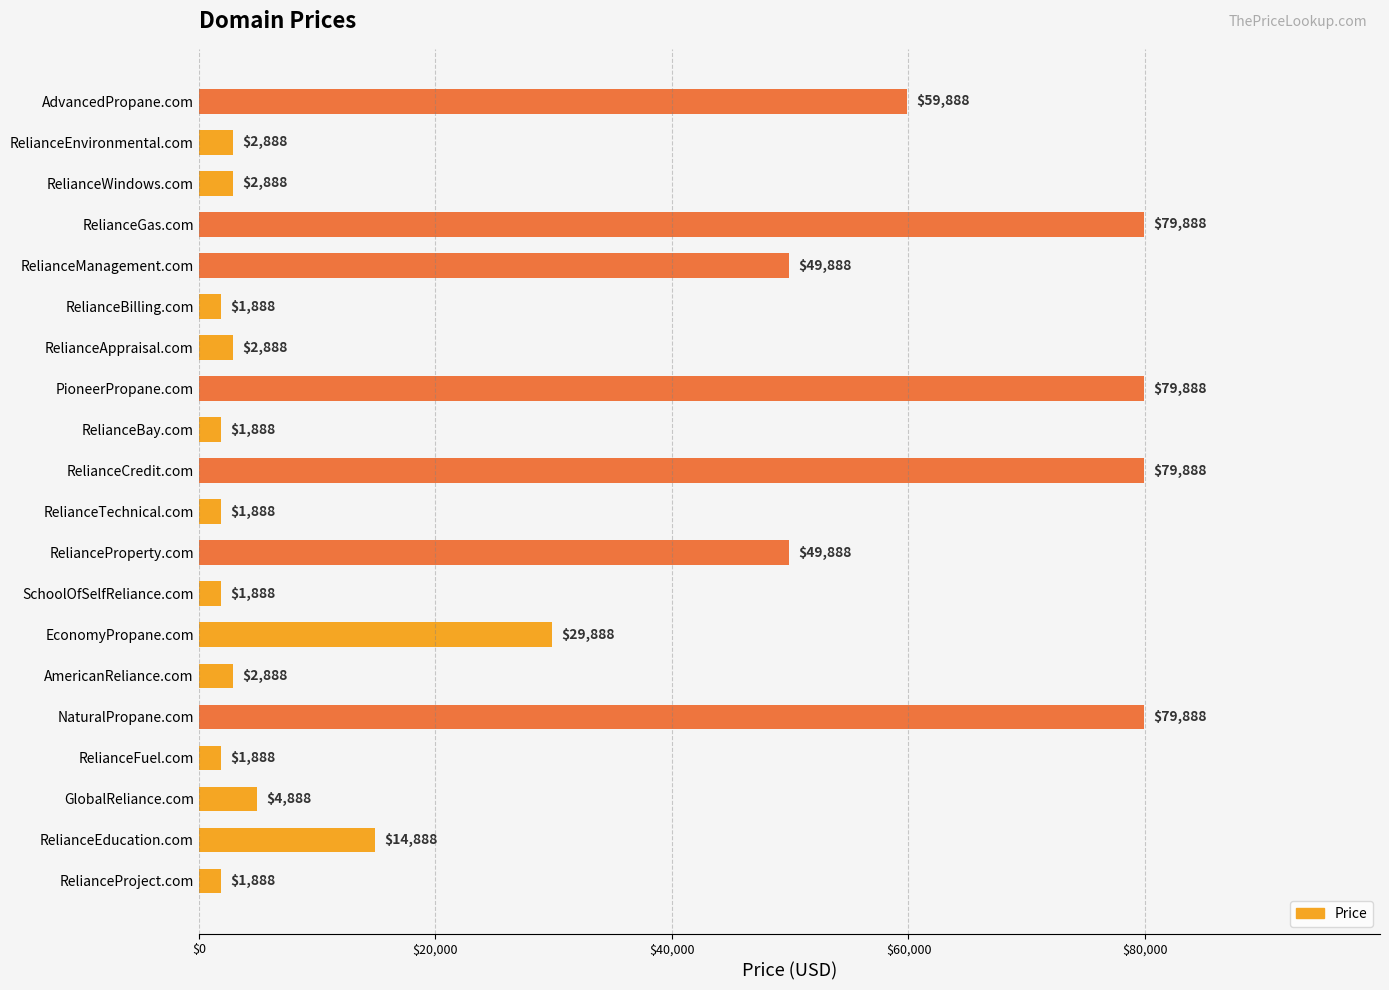

What is the minimum value shown in the chart?

1888